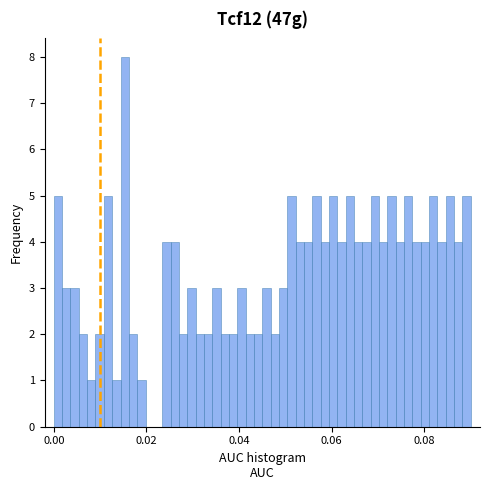

Read against the x-axis, roughly where is the centre of the tallest bar?

0.016